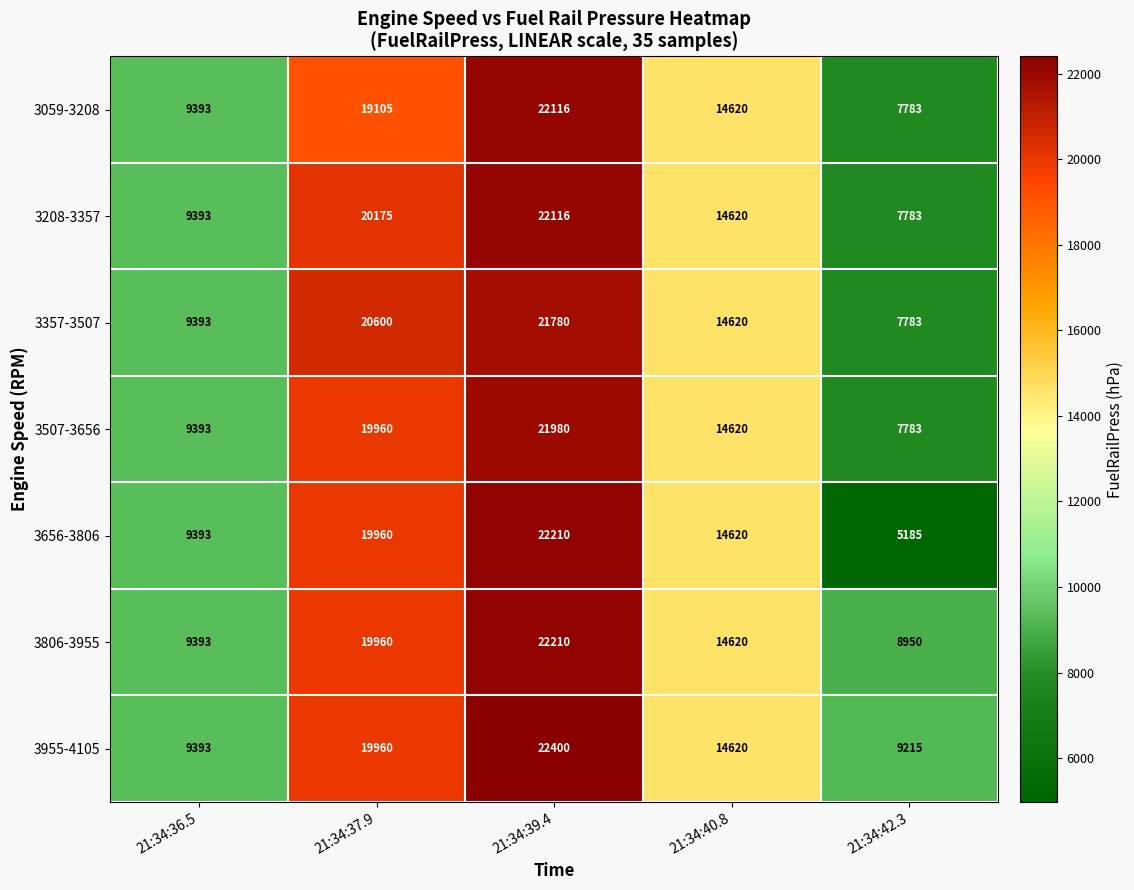

How many distinct data groups are displayed?

7